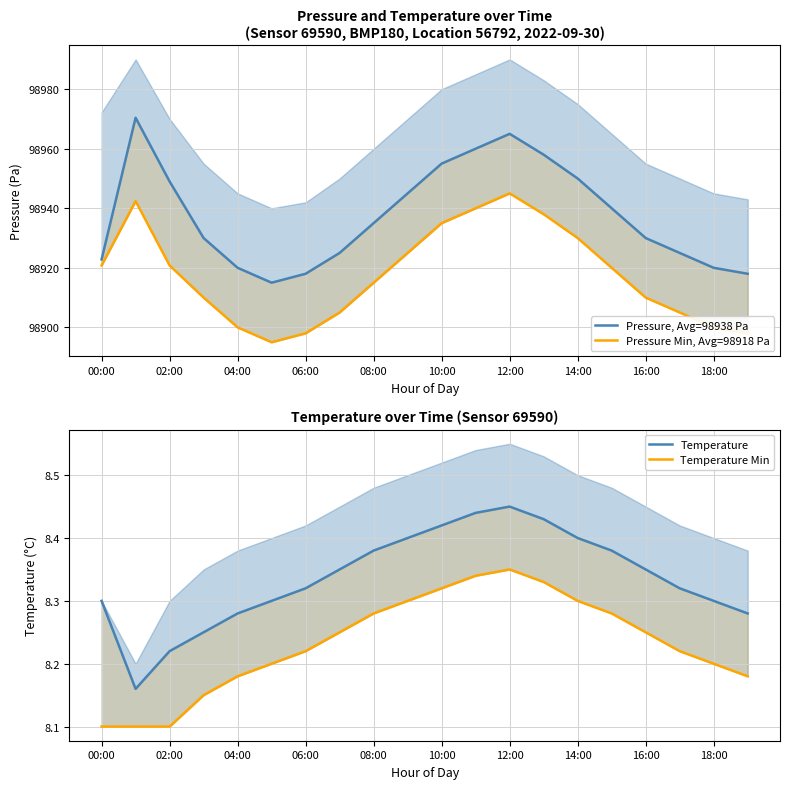

True or false: Pressure, Avg=98938 Pa has more than 2 interior local peaks.

False